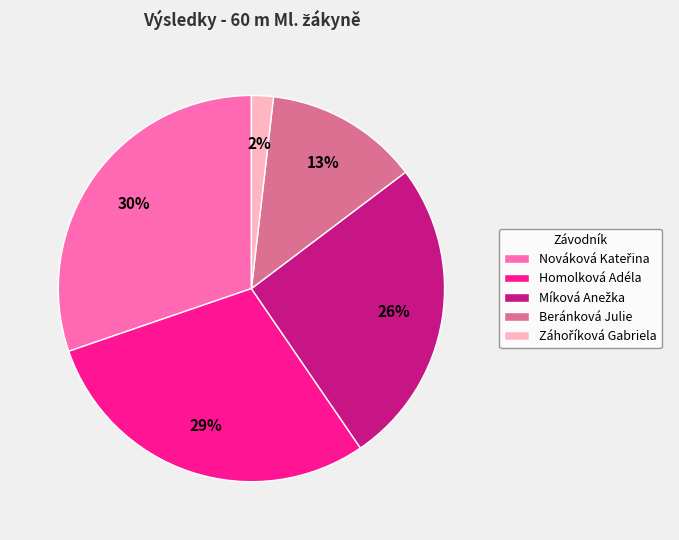

To the nearest percent, what is the average slice percentage?

20%